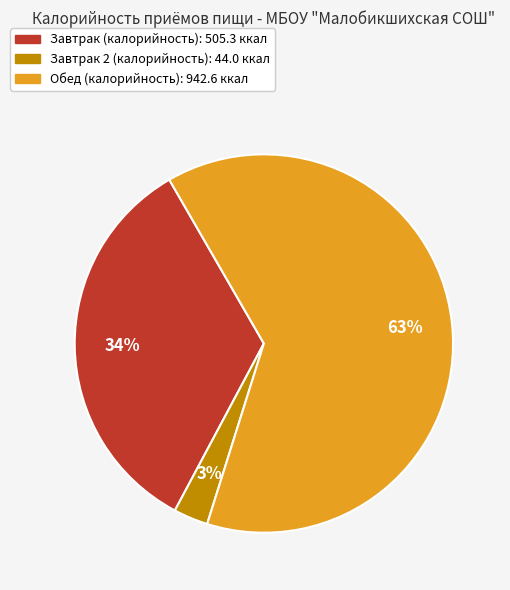

To the nearest percent, what is the average slice percentage?

33%